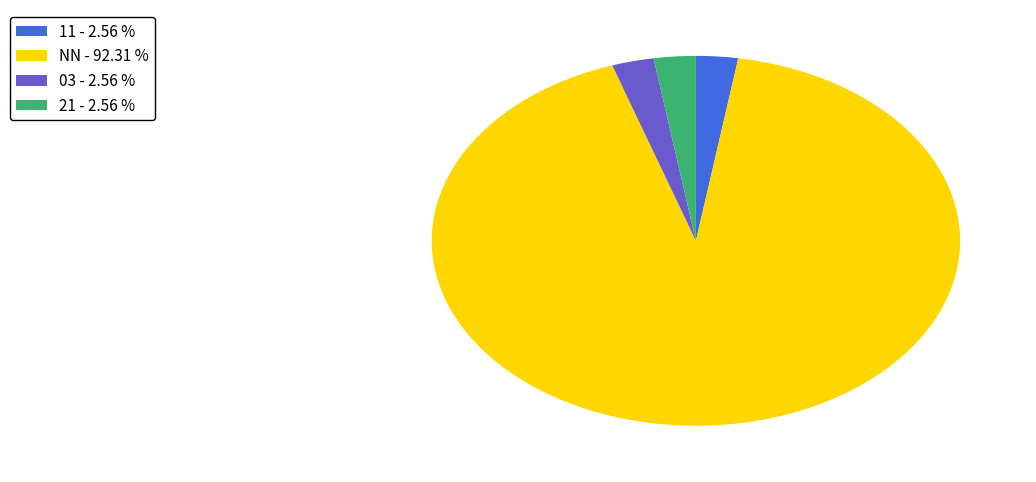

What is the majority slice?

NN - 92.31 %